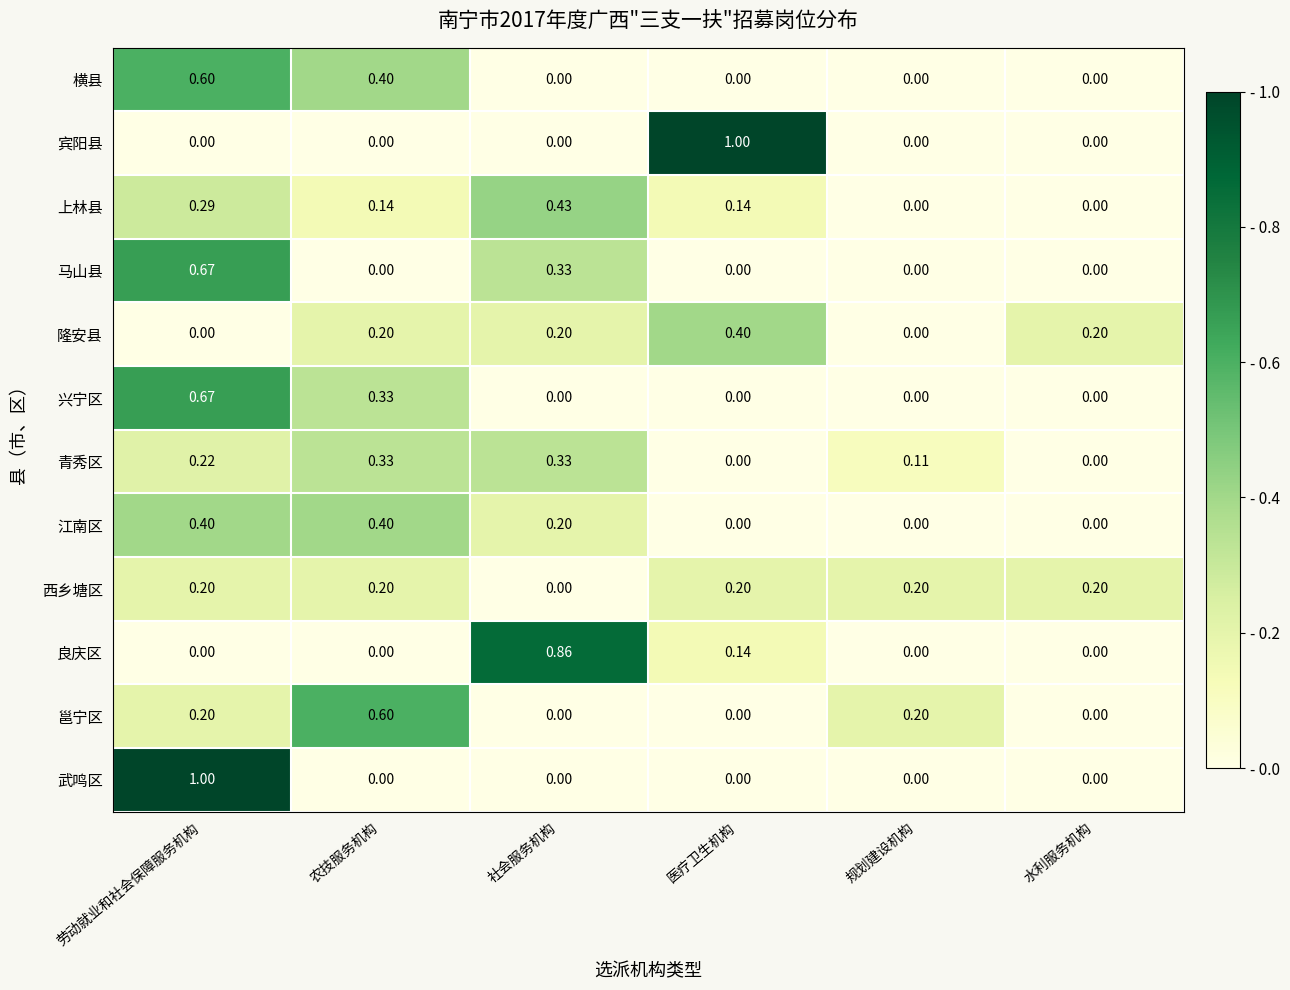

At which category is the sum across all series the highest?

劳动就业和社会保障服务机构